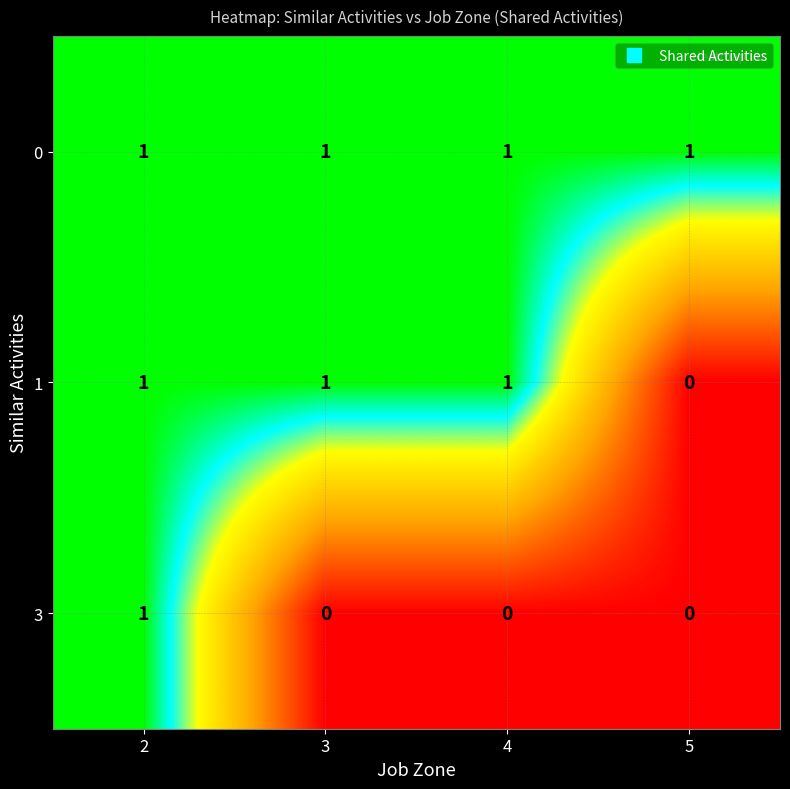

Rank the series by their average value, from lowest to highest.

3, 1, 0